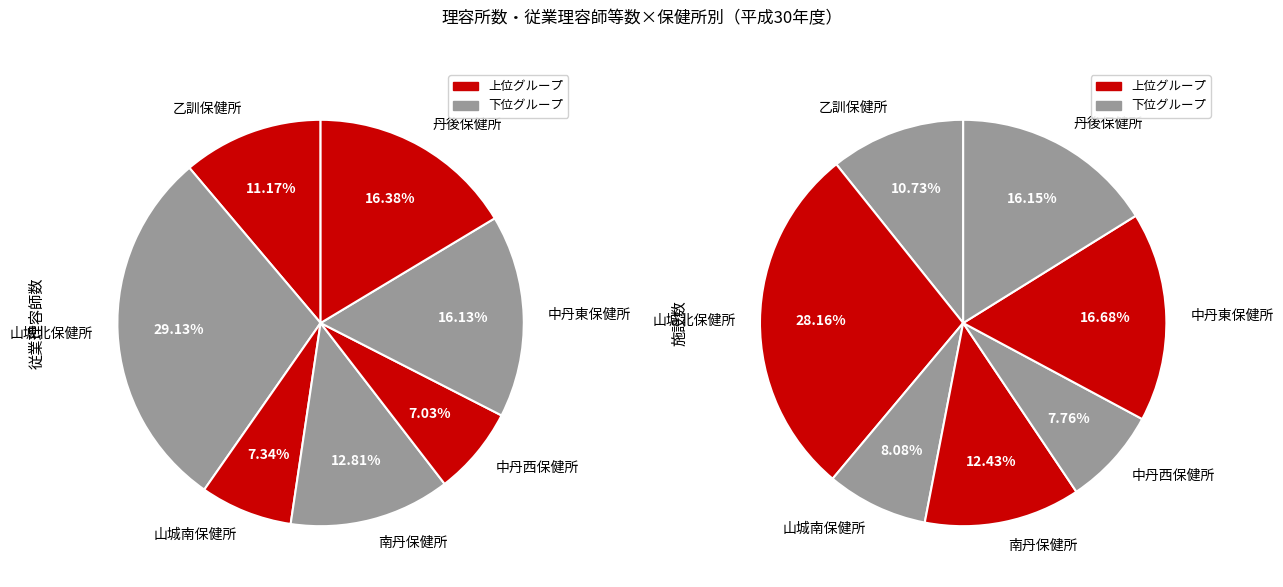

True or false: 南丹保健所 accounts for 13% of the total.

True